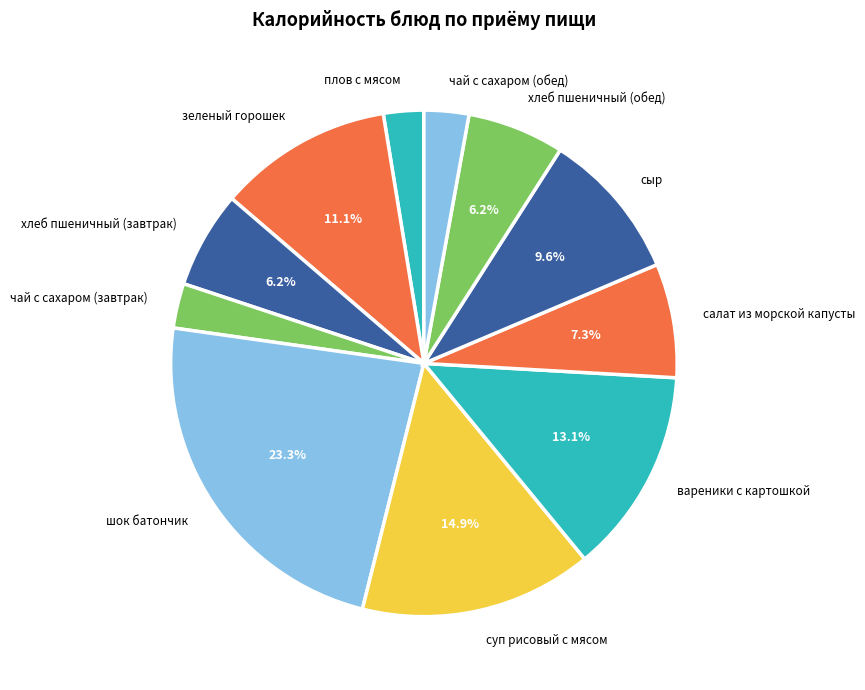

To the nearest percent, what percentage of the pie is чай с сахаром (завтрак)?

3%